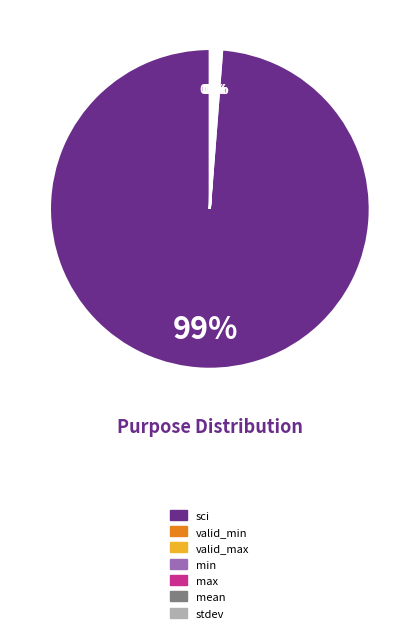

Is there any slice that represents more than half of the pie?

Yes